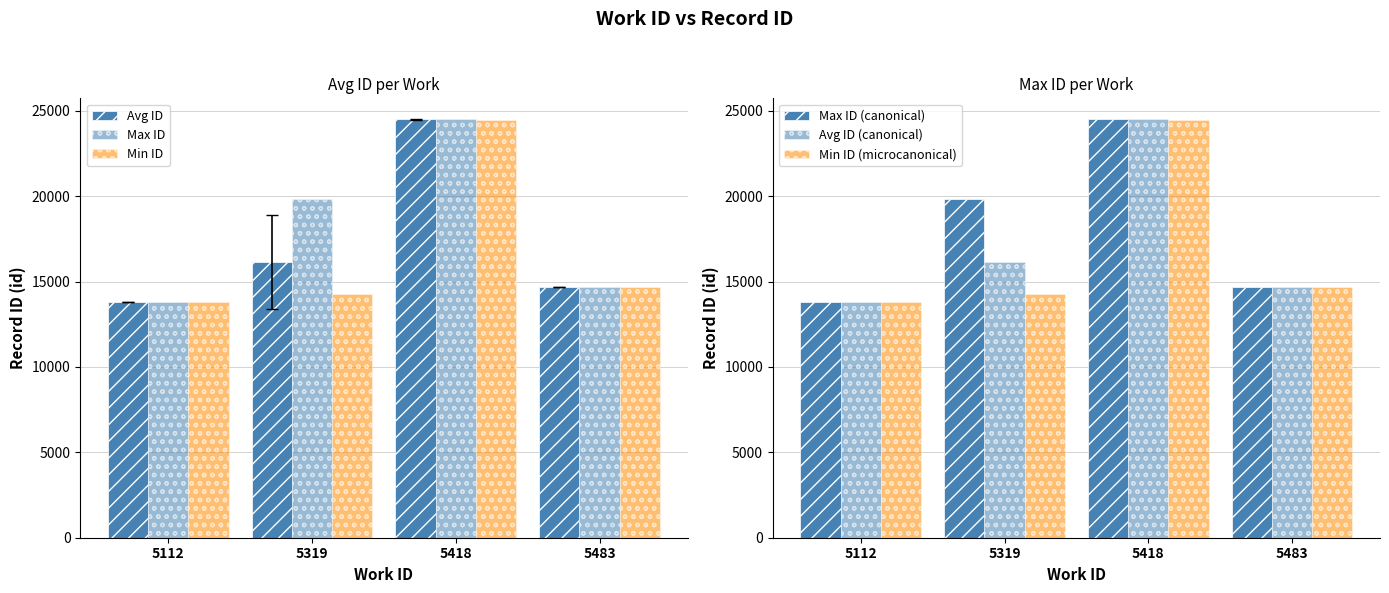

True or false: Max ID has a value of 14683.0 at 5483.

True